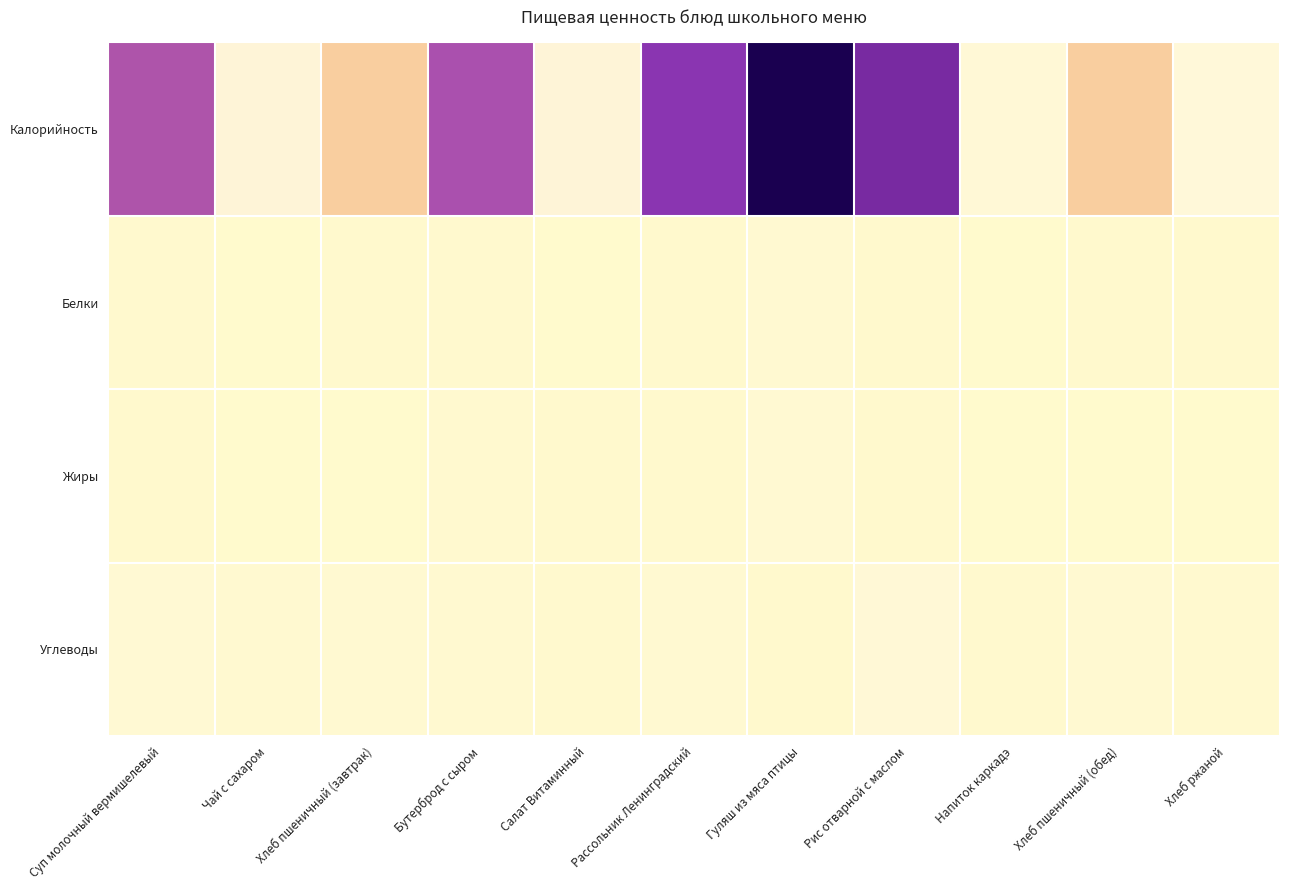

List the series in order of their peak value, lowest first.

Белки, Жиры, Углеводы, Калорийность